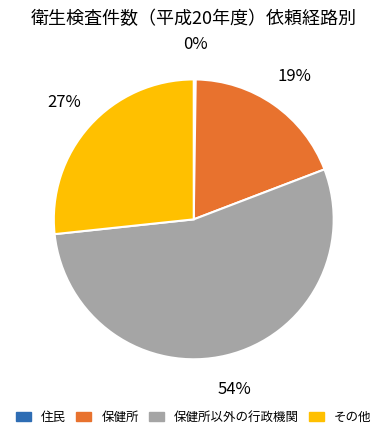

To the nearest percent, what is the average slice percentage?

25%